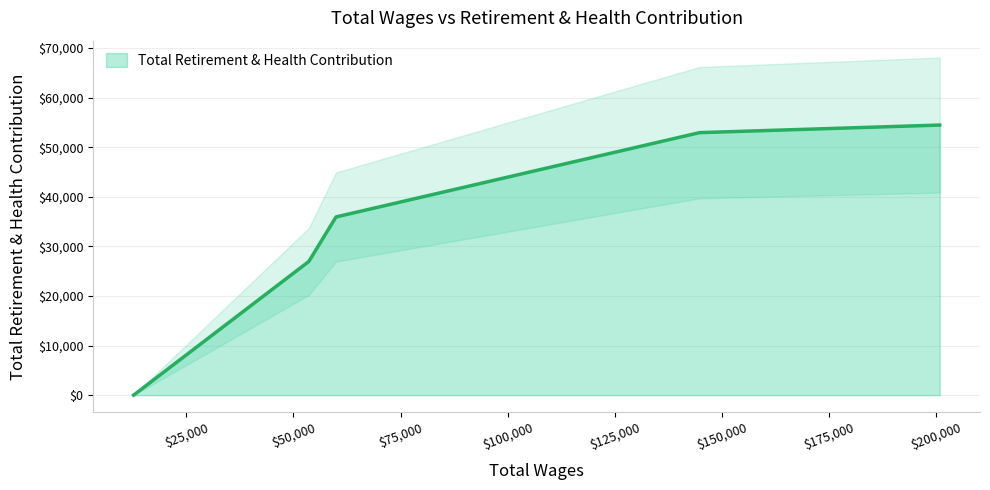

The value at Student Intern is 28791. True or false?

False